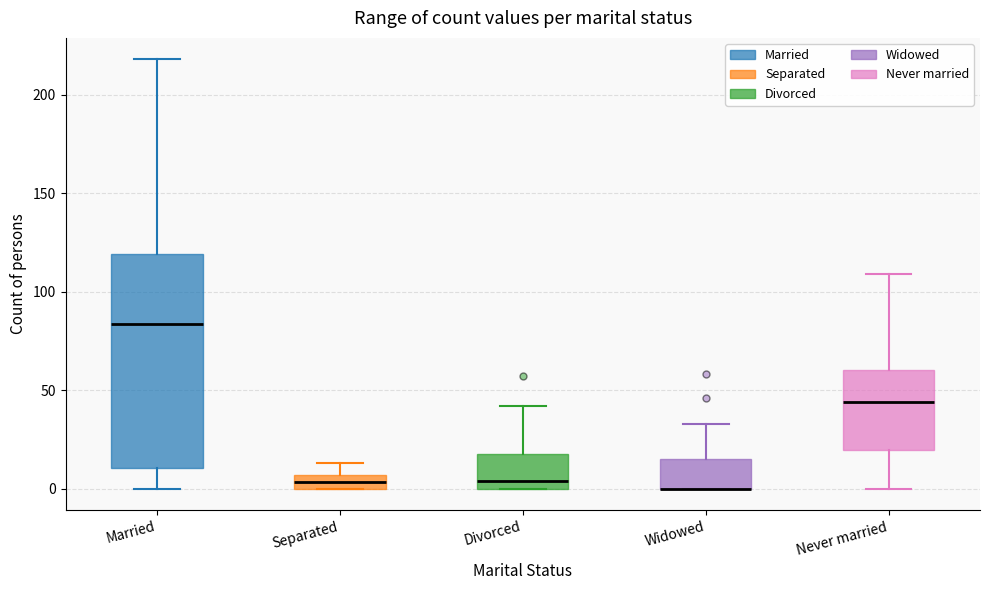

Comparing the boxes themselves (not the whiskers), which one is the tallest?

Married